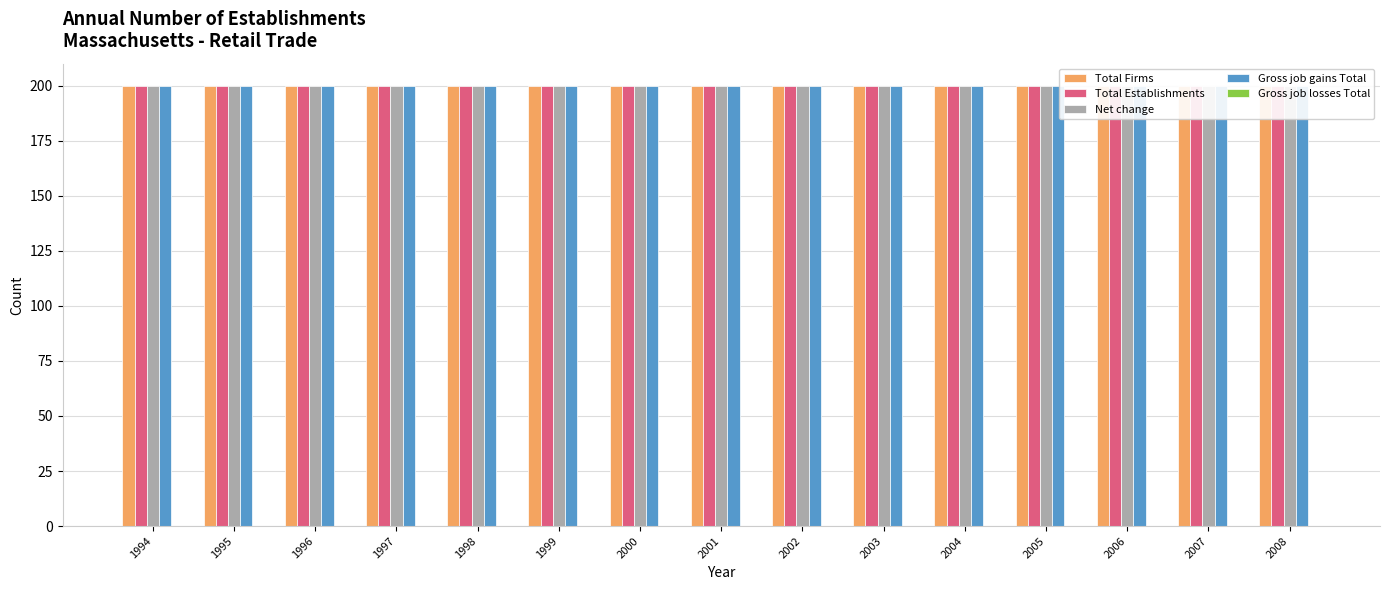

True or false: Net change has a value of 200 at 2005.

True